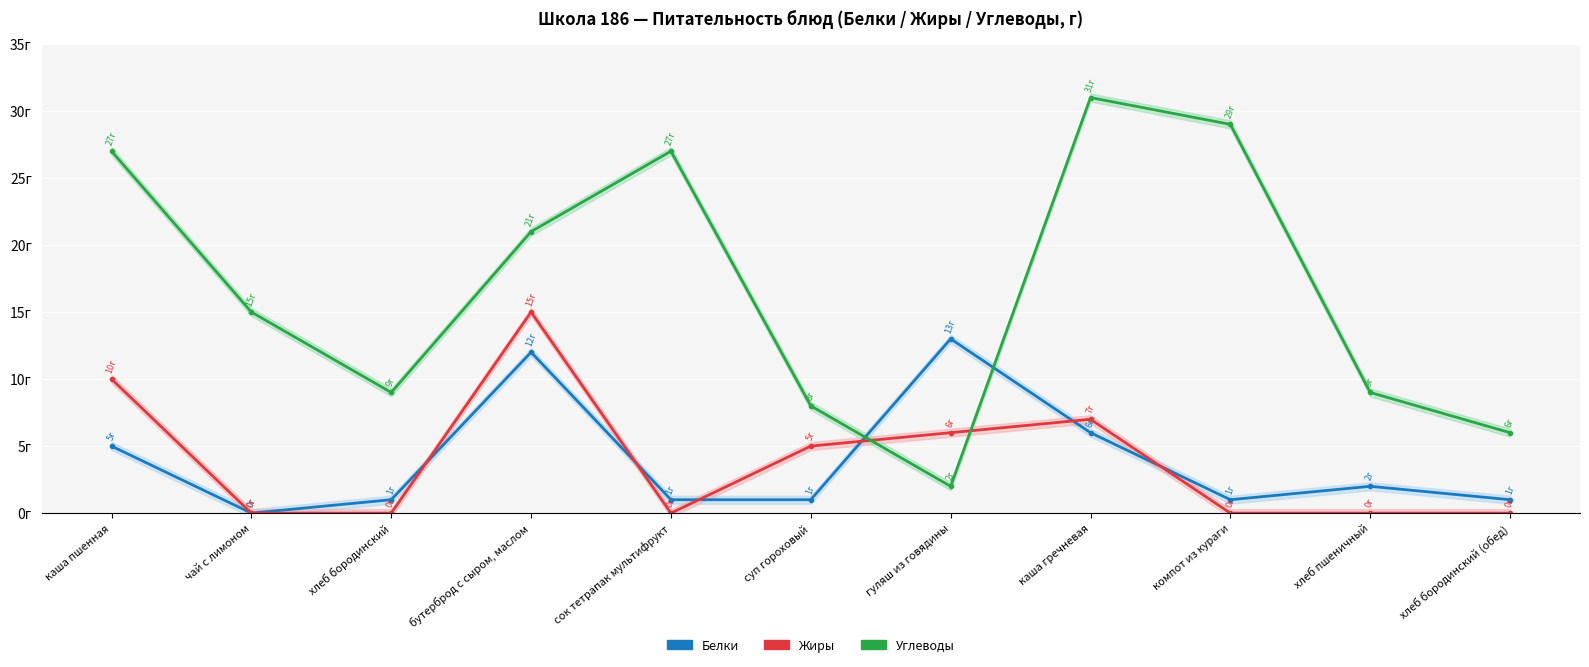

The value of Углеводы at гуляш из говядины is 3. True or false?

False